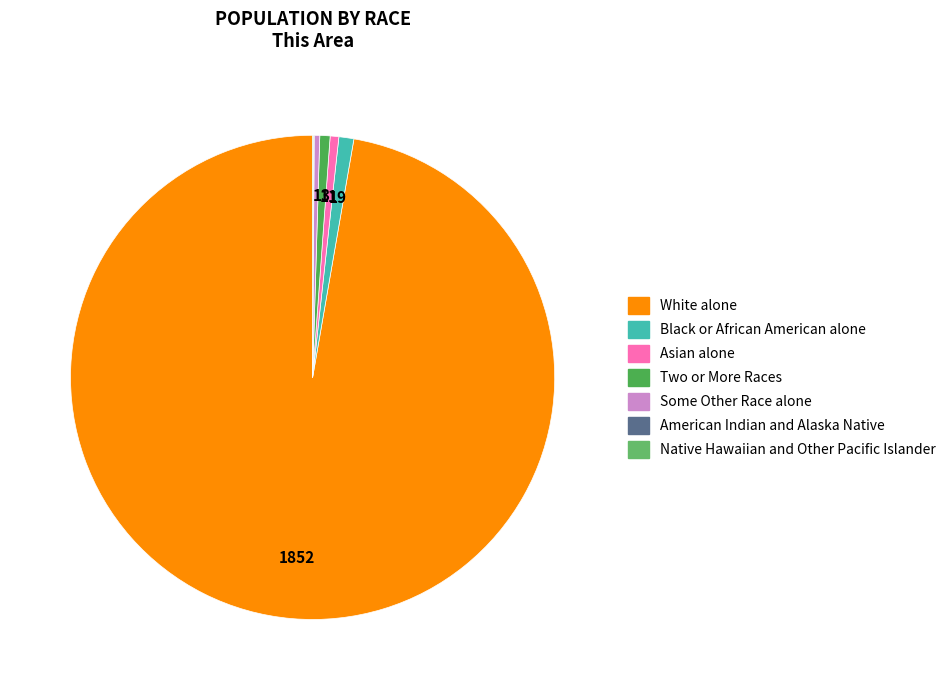

Is it true that White alone is 97% of the pie?

True